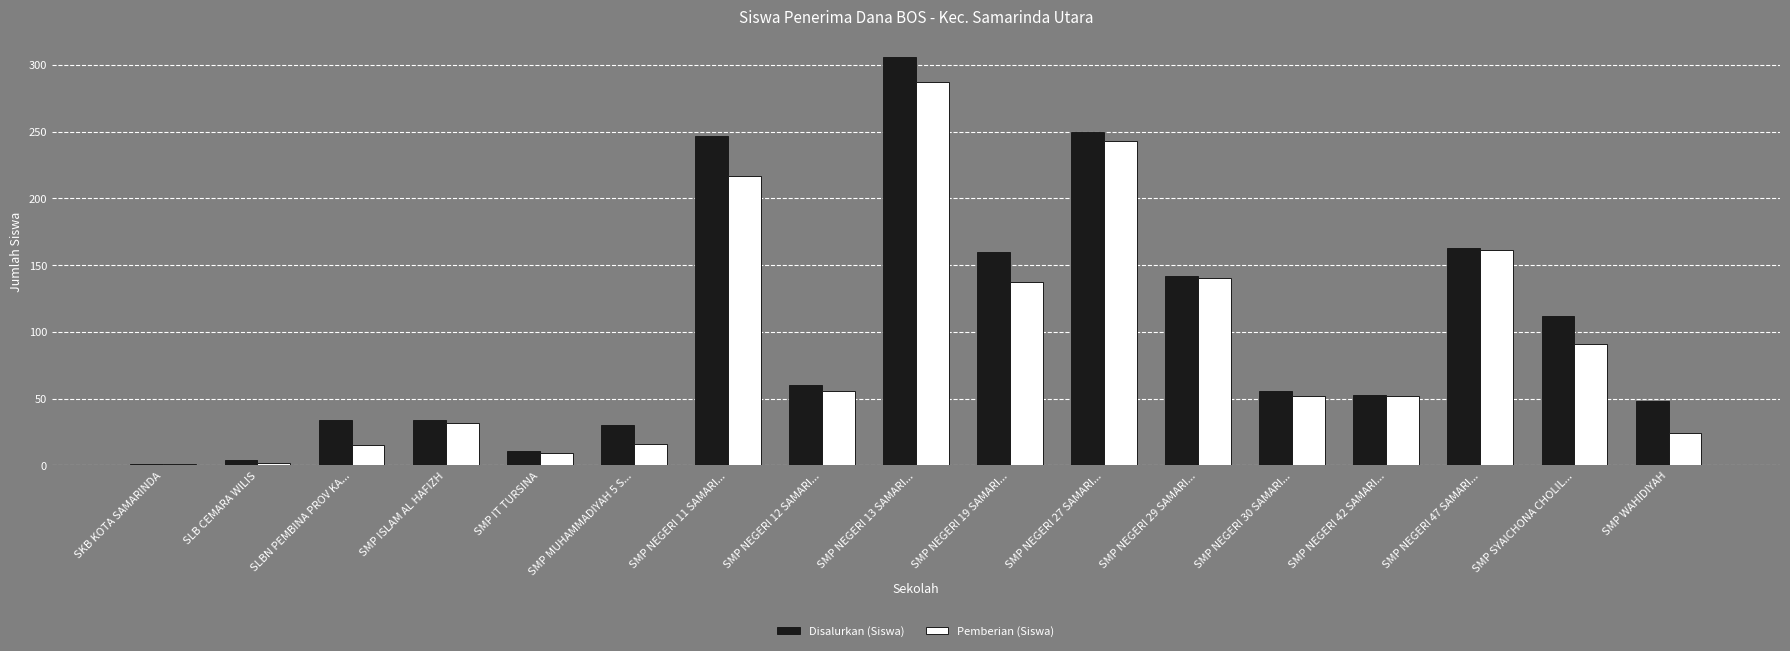

Read the Pemberian (Siswa) value at SMP NEGERI 12 SAMARI..., to the nearest 10.

60